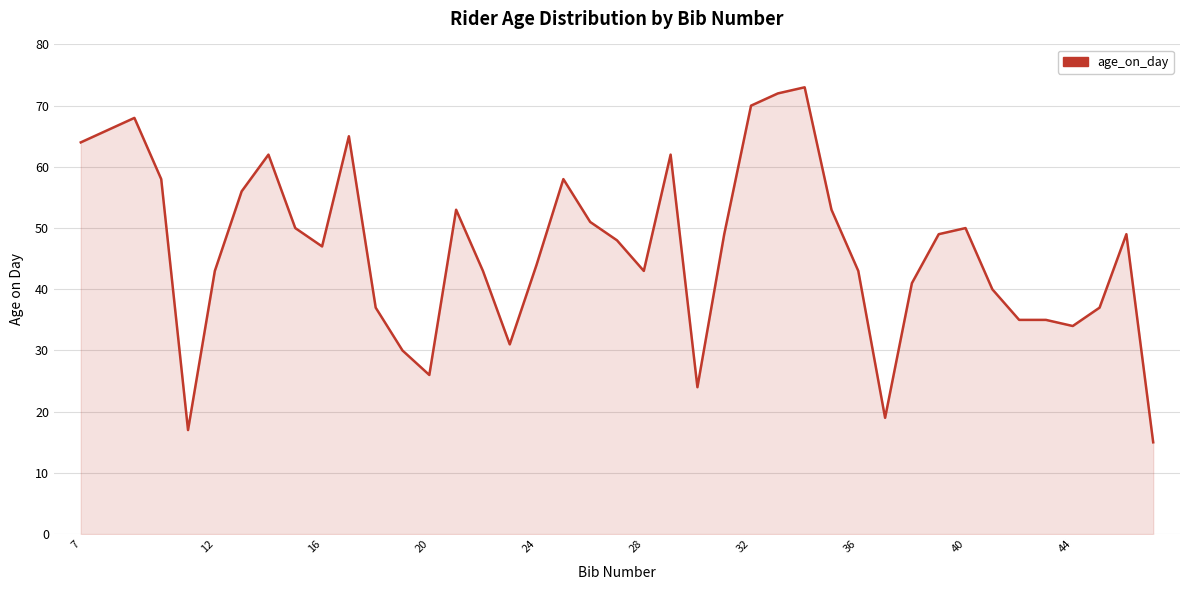

What is the minimum value shown in the chart?

15